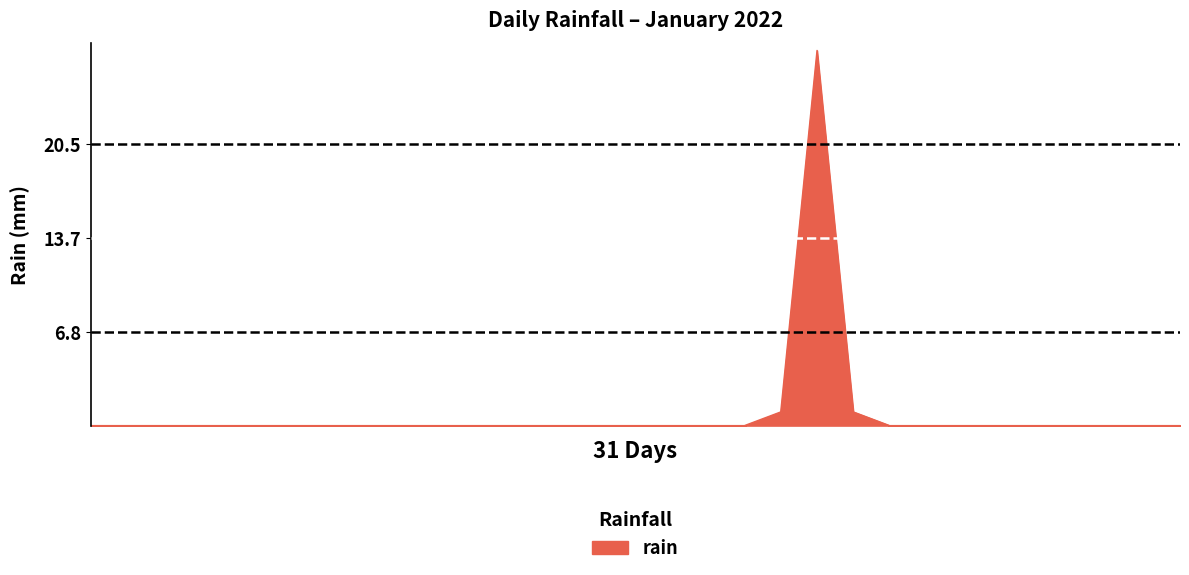

What is the maximum value shown in the chart?

27.4